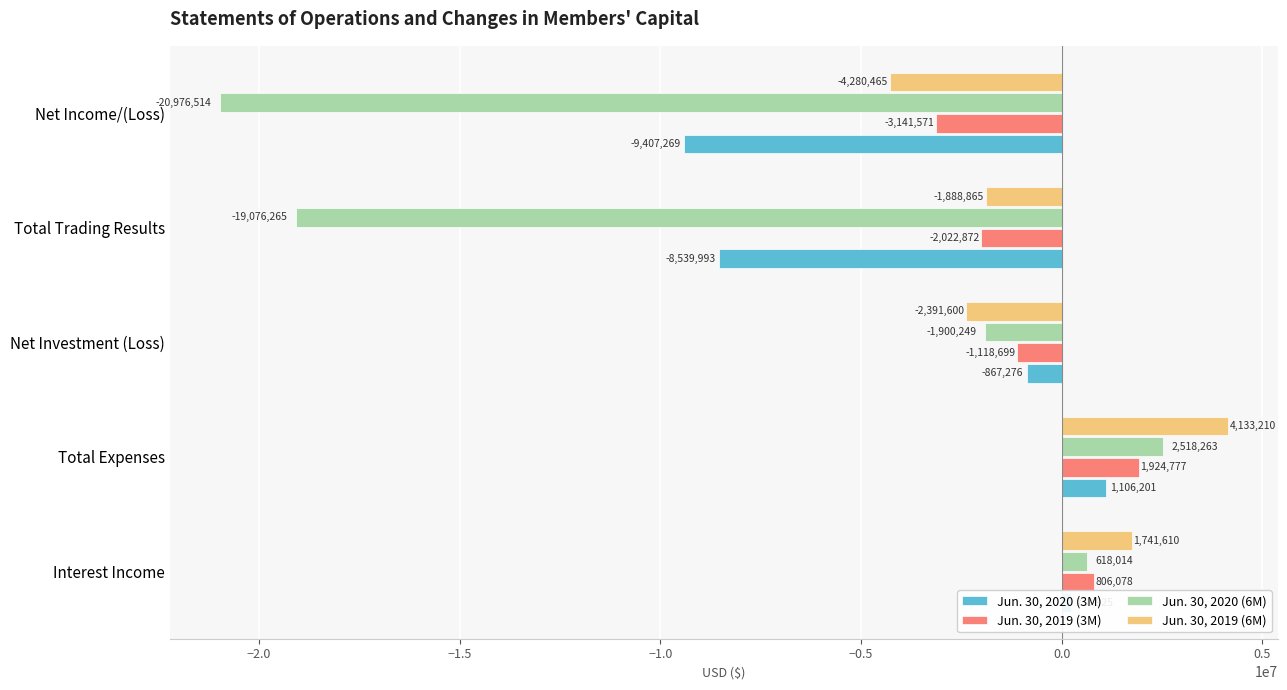

What is the difference between the maximum and minimum values in the Jun. 30, 2020 (6M) series?

23494777